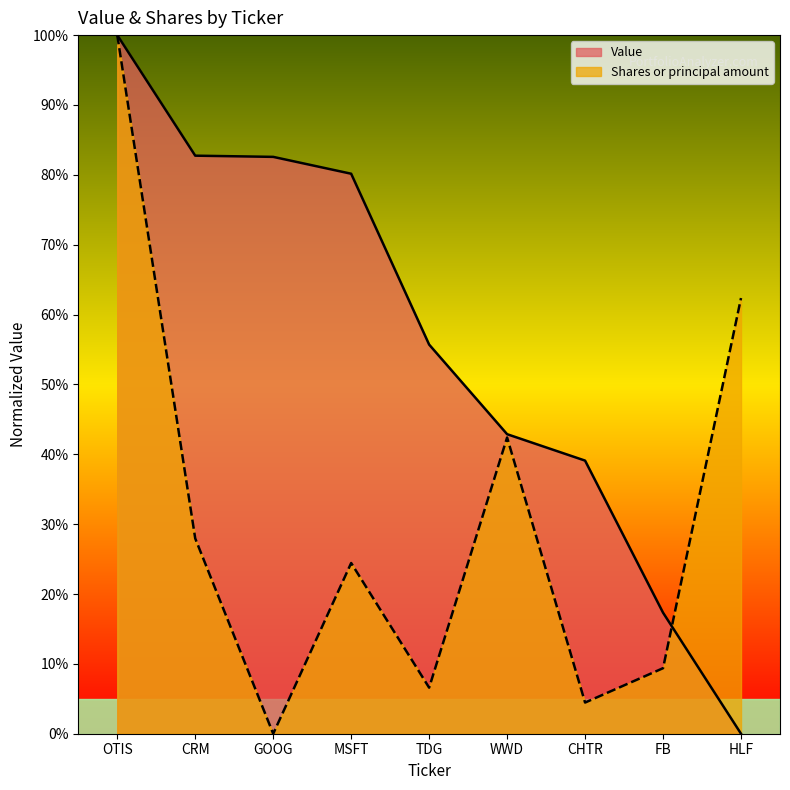

What value does the Value series have at FB?

0.2